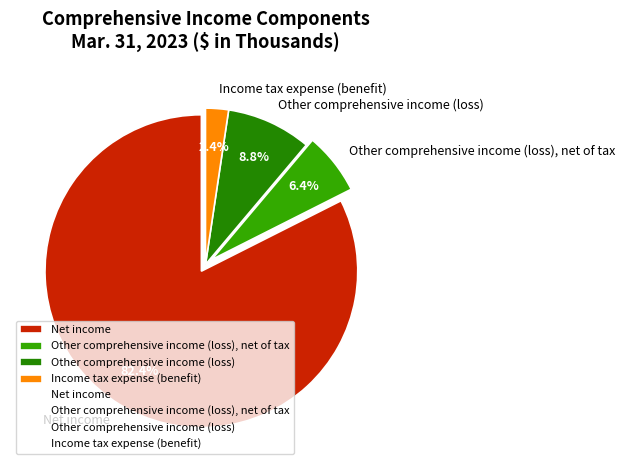

Which slice is the largest?

Net income